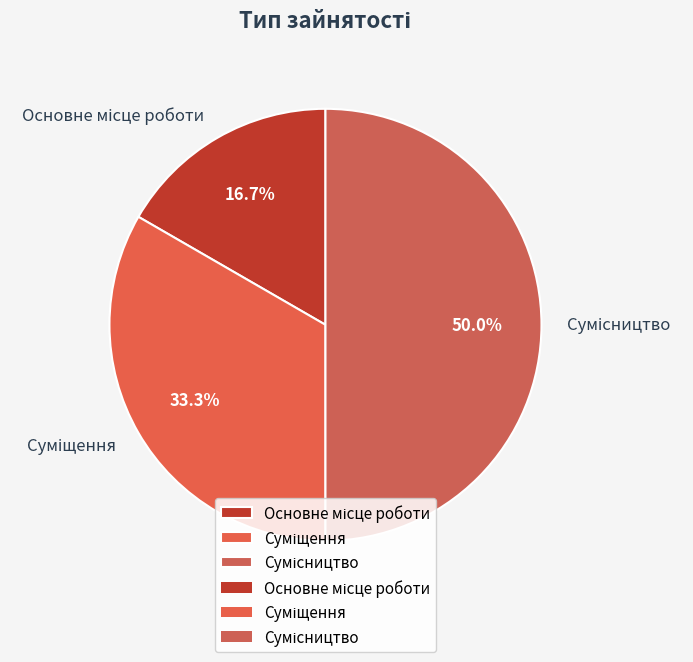

How many slices are in this pie chart?

3